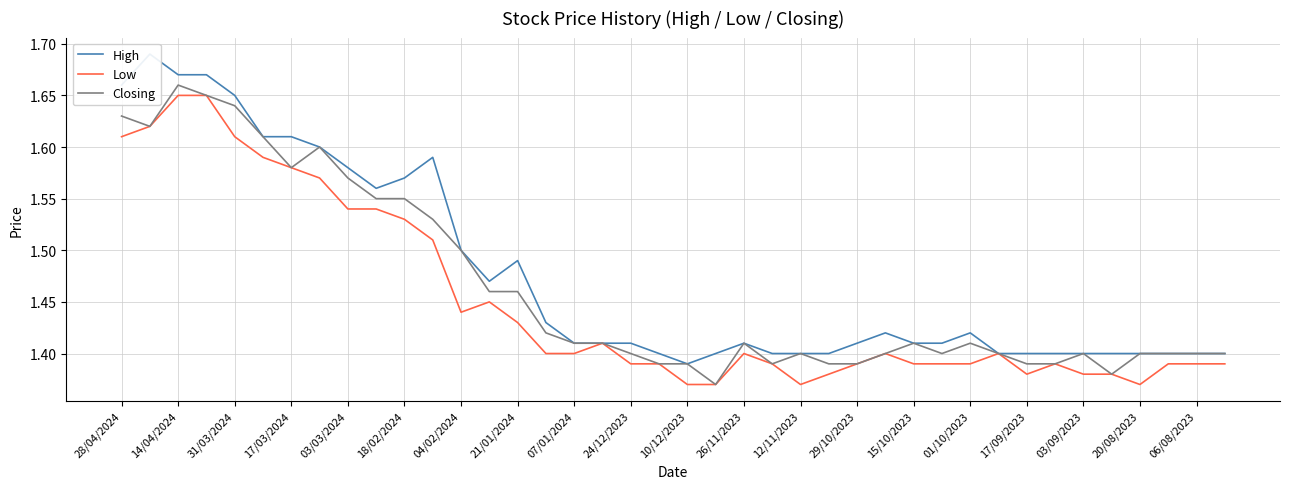

The value of Closing at 01/10/2023 is 2.4. True or false?

False